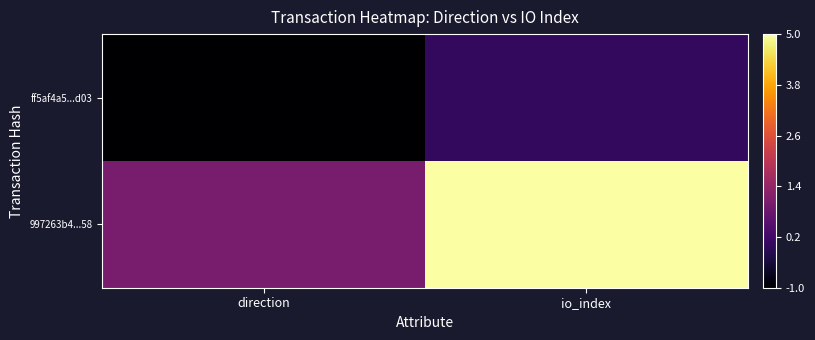

Reading right to left, list all the values displayed in this chart.

ff5af4a5...d03: io_index=0	direction=-1
997263b4...58: io_index=5	direction=1